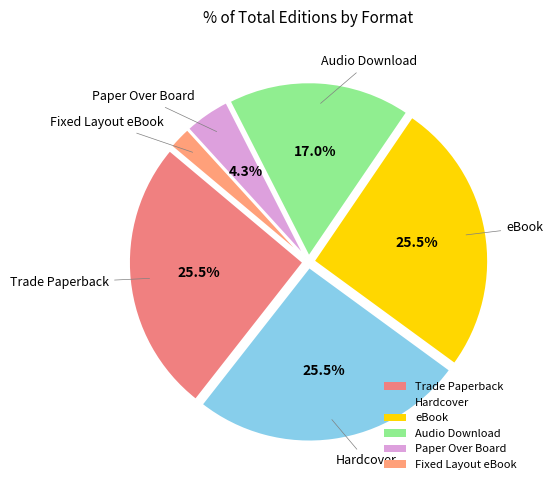

To the nearest percent, what percentage of the pie is Paper Over Board?

4%